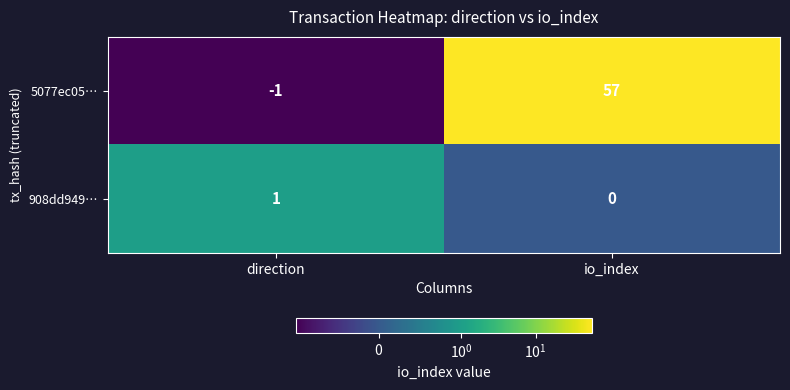

Between direction and io_index, which series saw the biggest shift?

5077ec05…